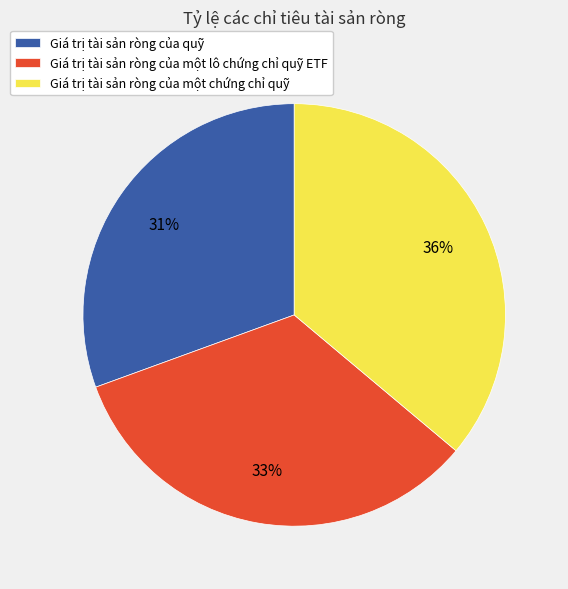

Does any single category account for the majority?

No